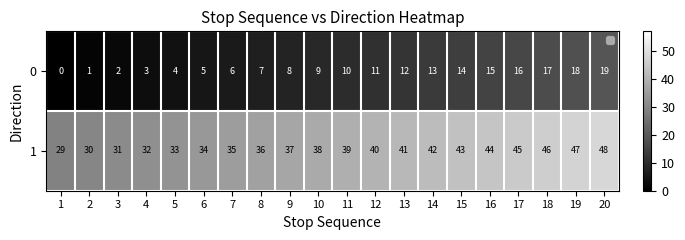

At which label is 0 closest to 9?

10